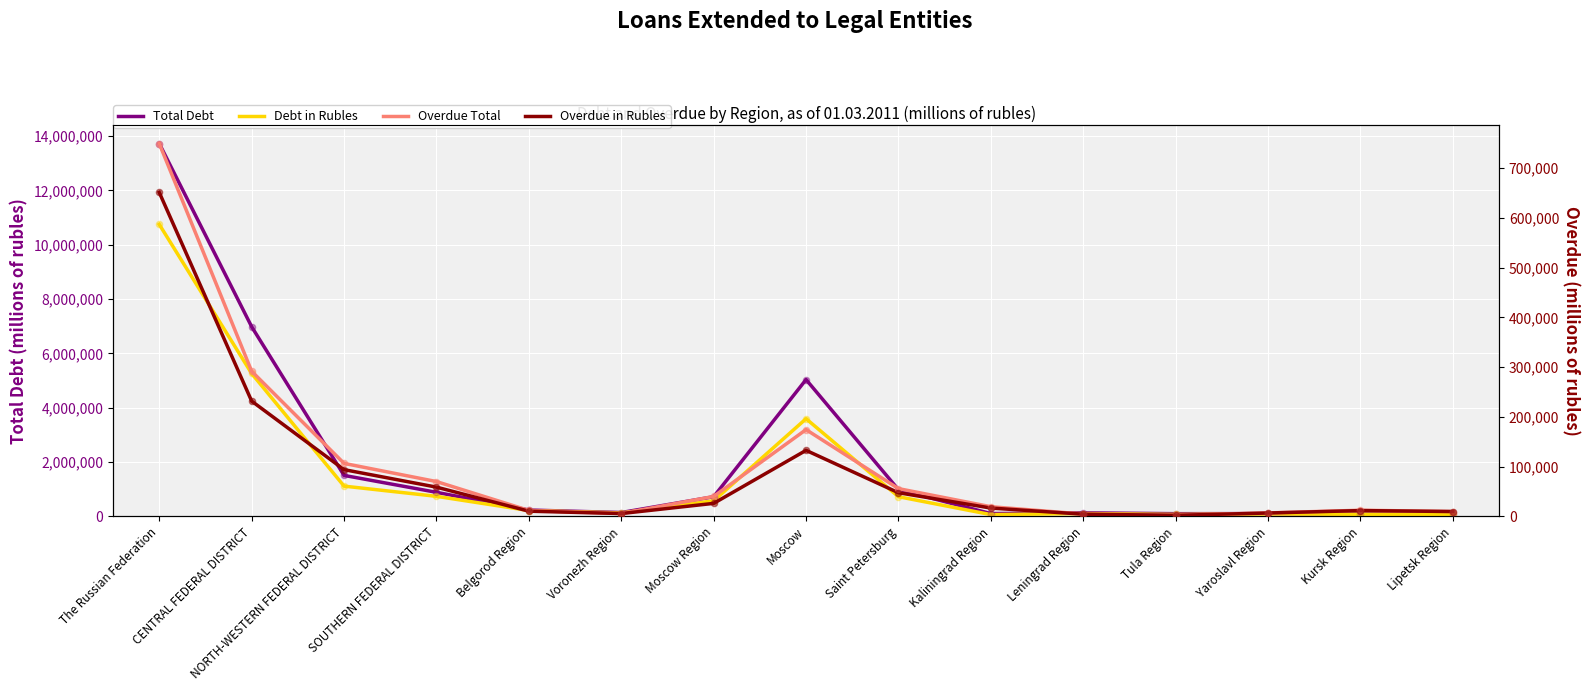

At how many categories does at least one series exceed 12632352?

1